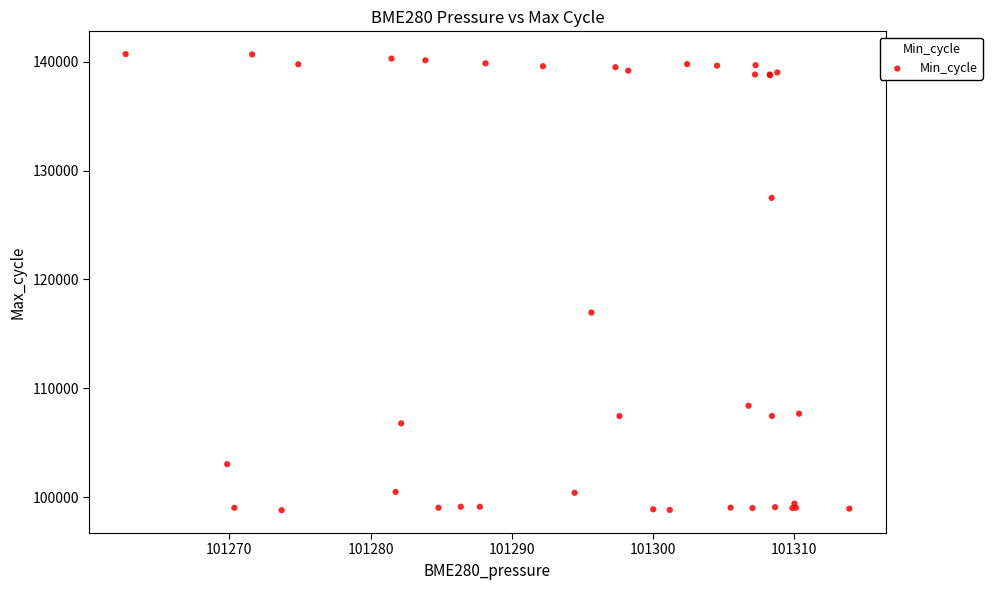

What Y value in the scatter plot is closest to 119746?

116957